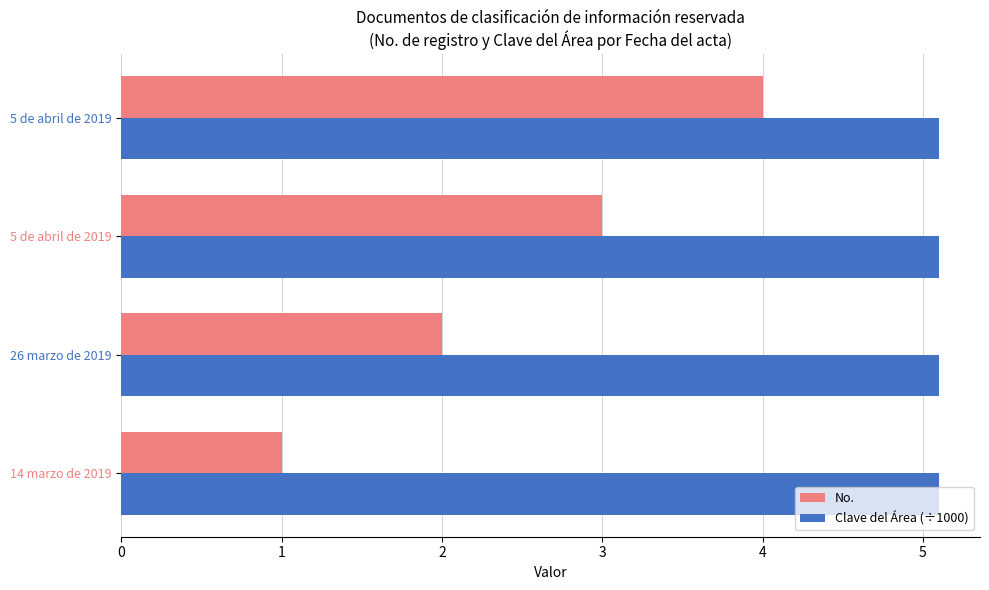

What are all the series names shown in the legend?

No., Clave del Área (÷1000)